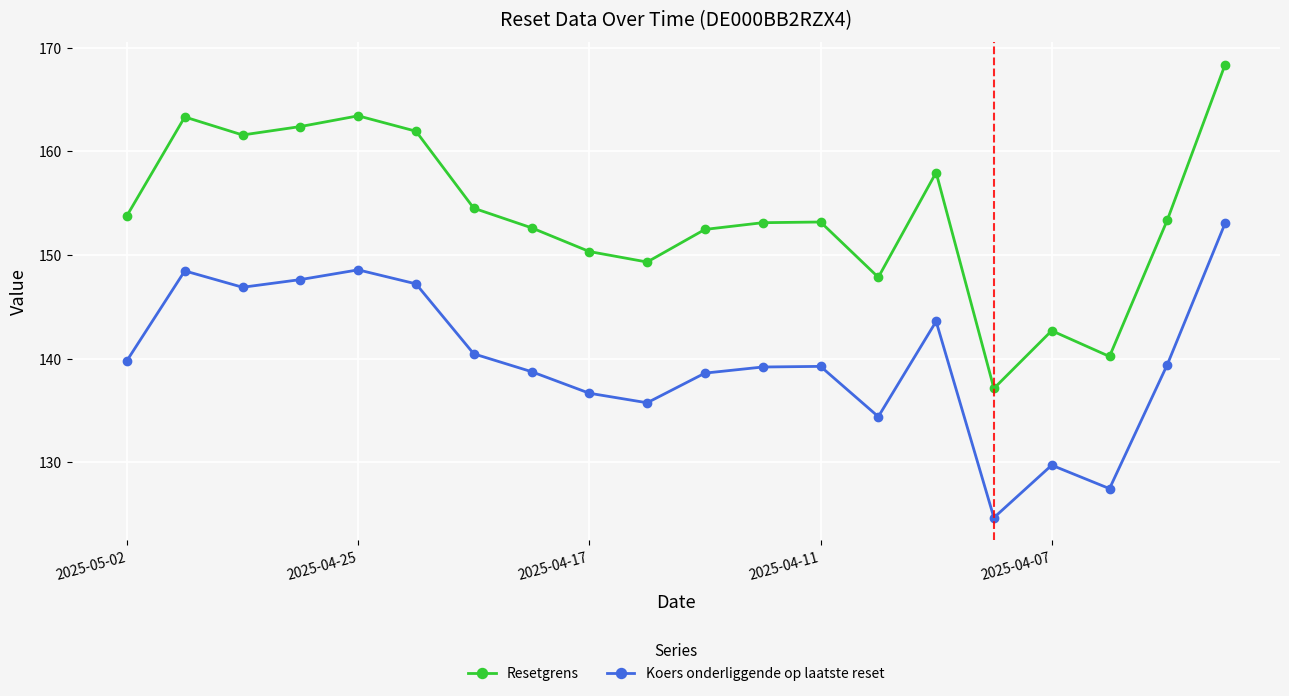

True or false: Resetgrens and Koers onderliggende op laatste reset cross at least once.

False